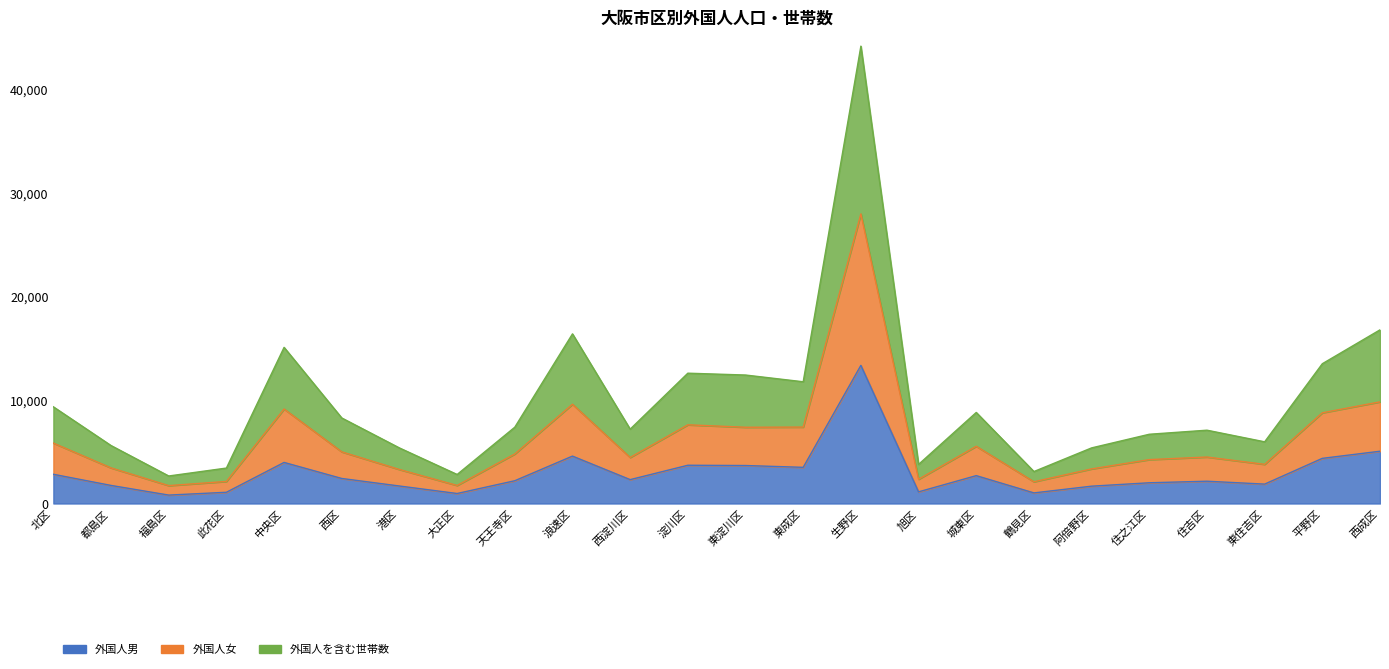

Where is 外国人男 nearest to the value 7072?

西成区